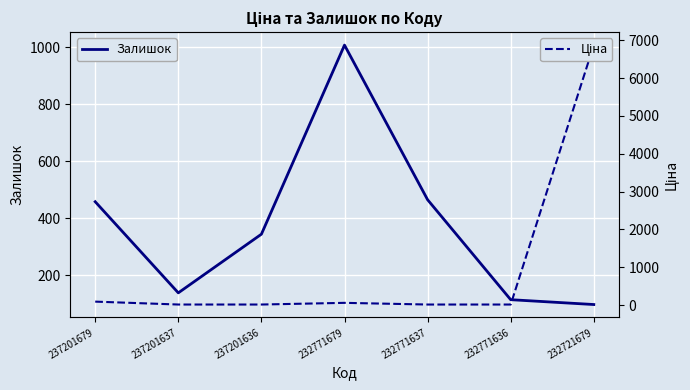

What is the difference between the Ціна values at 232771679 and 232721679?

6809.4